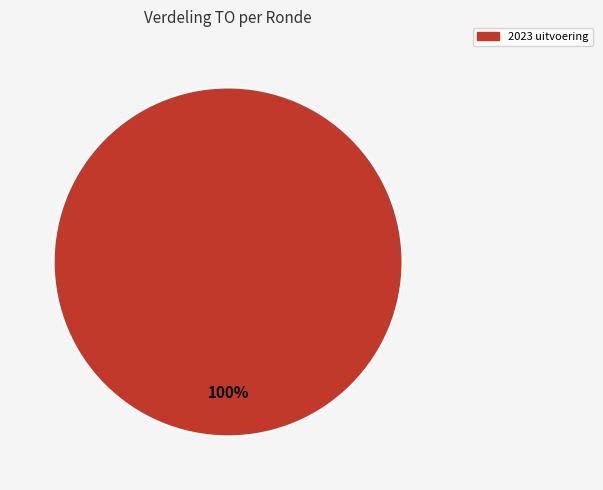

Is there any slice that represents more than half of the pie?

Yes